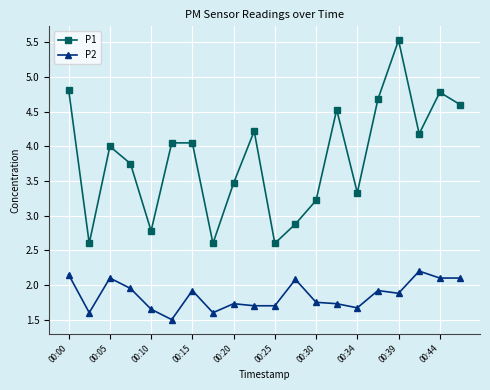

True or false: P1 and P2 cross at least once.

False